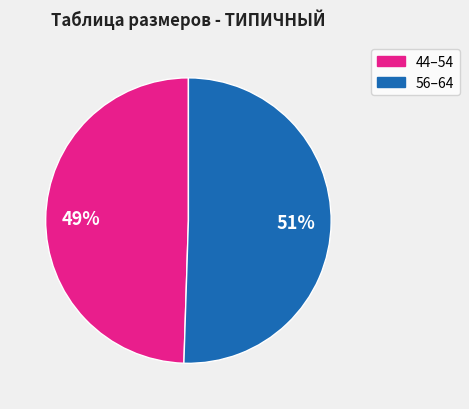

To the nearest percent, what is the average slice percentage?

50%